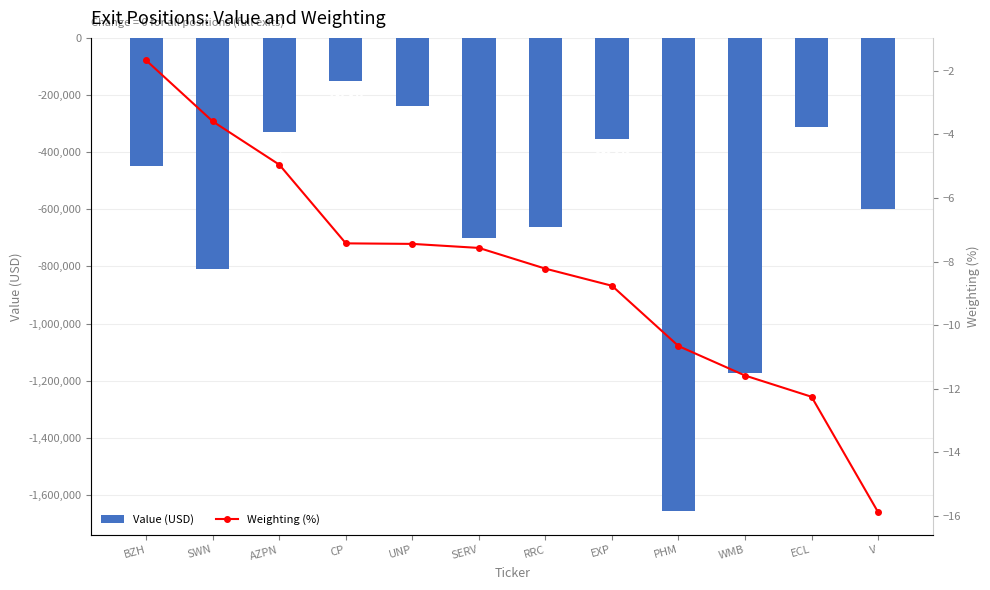

What position from the right is ECL?

2